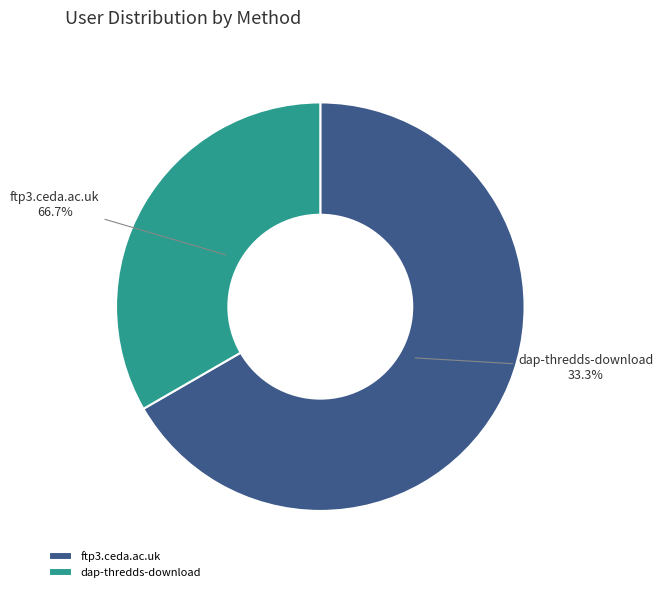

How many slices are in this pie chart?

2